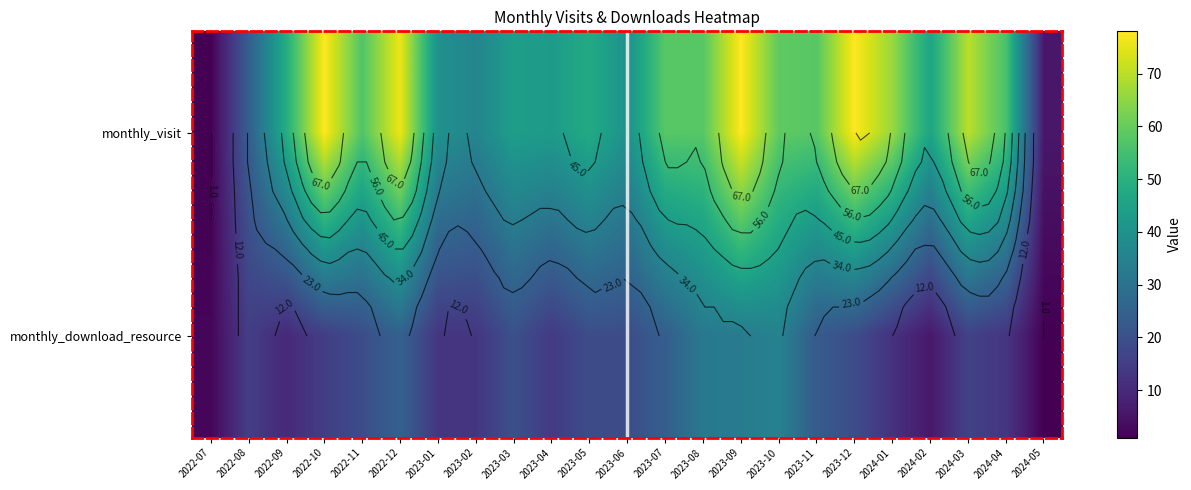

What is the total value across all series at monthly_download_resource?

398